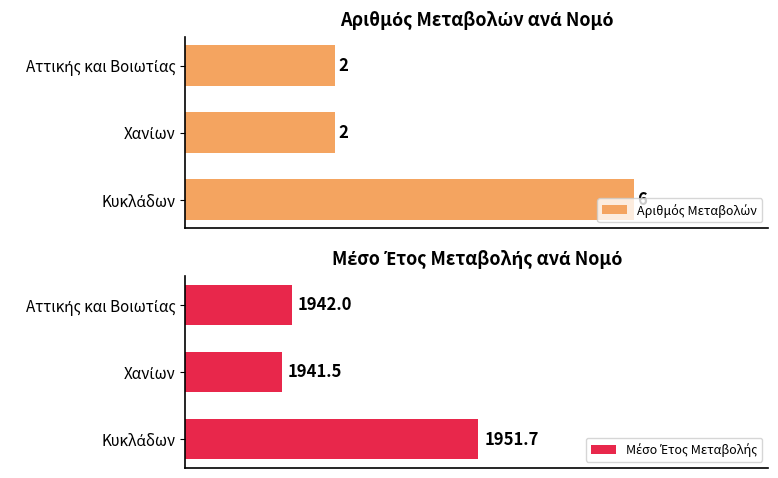

Read the Αριθμός Μεταβολών value at Κυκλάδων.

6.0